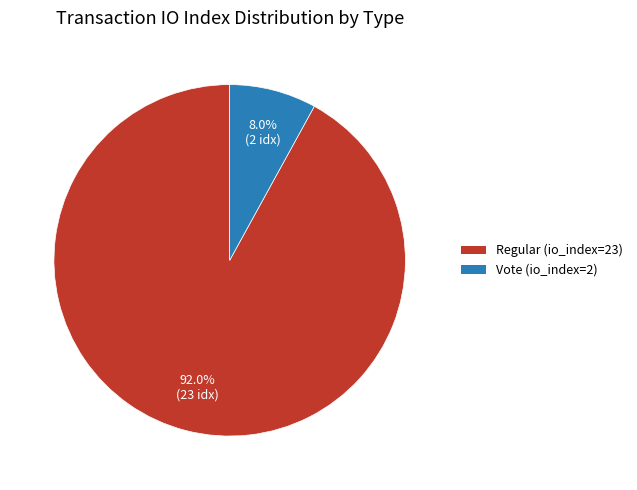

To the nearest percent, what is the average slice percentage?

50%